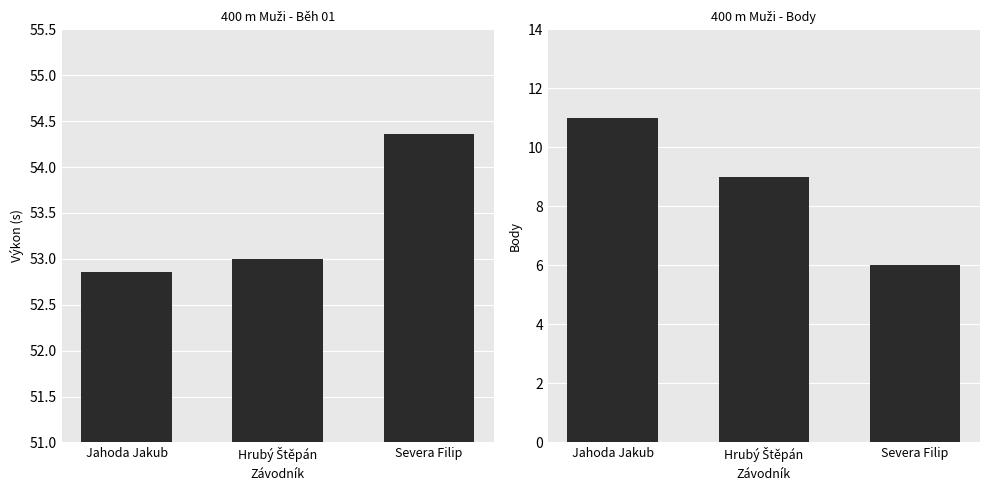

Is it true that Výkon equals 36.6 at Jahoda Jakub?

False